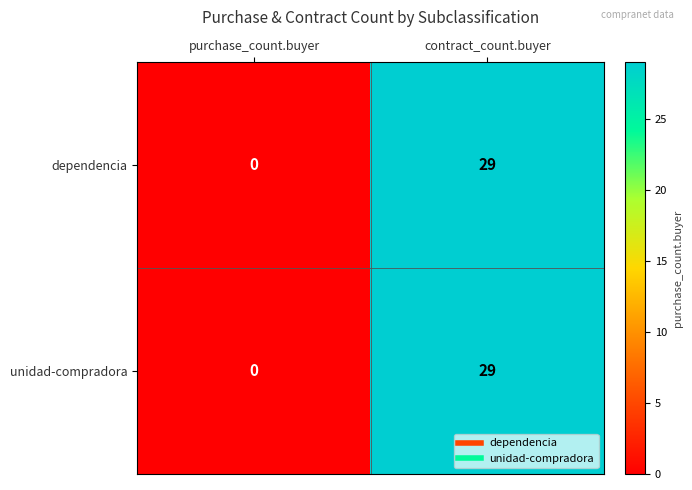

Which category has the highest value across all series?

contract_count.buyer